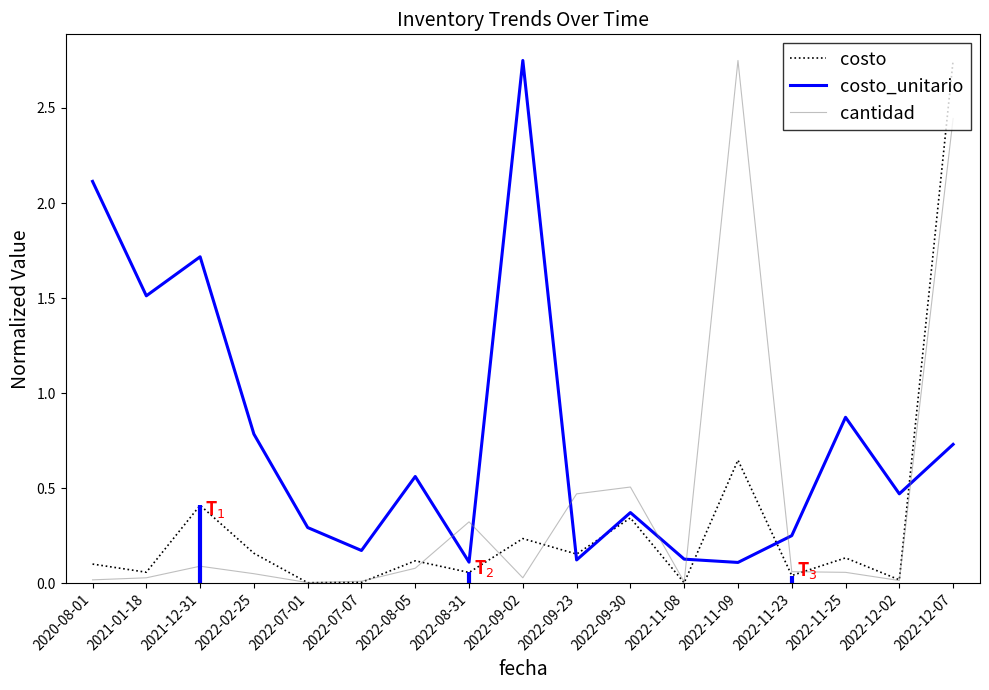

At 2022-09-23, list the series in order from smallest to largest.

costo_unitario, costo, cantidad